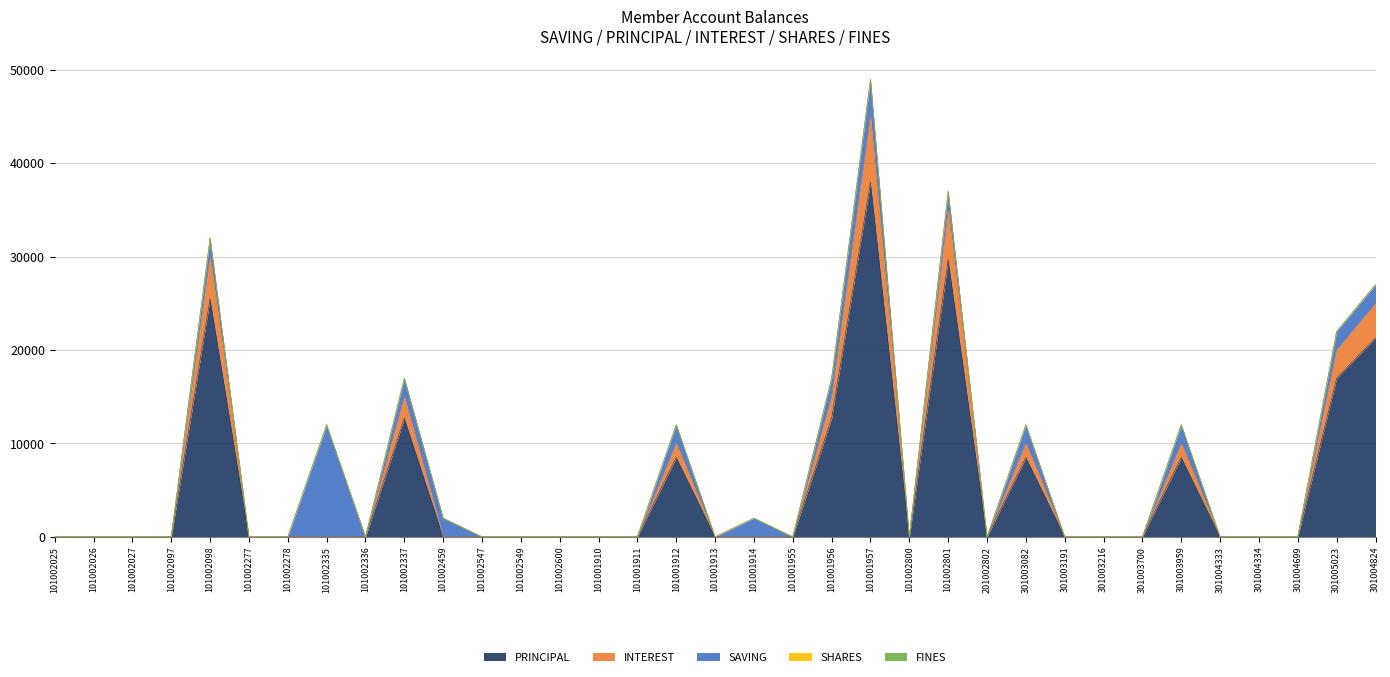

At how many categories does at least one series exceed 11376?

8